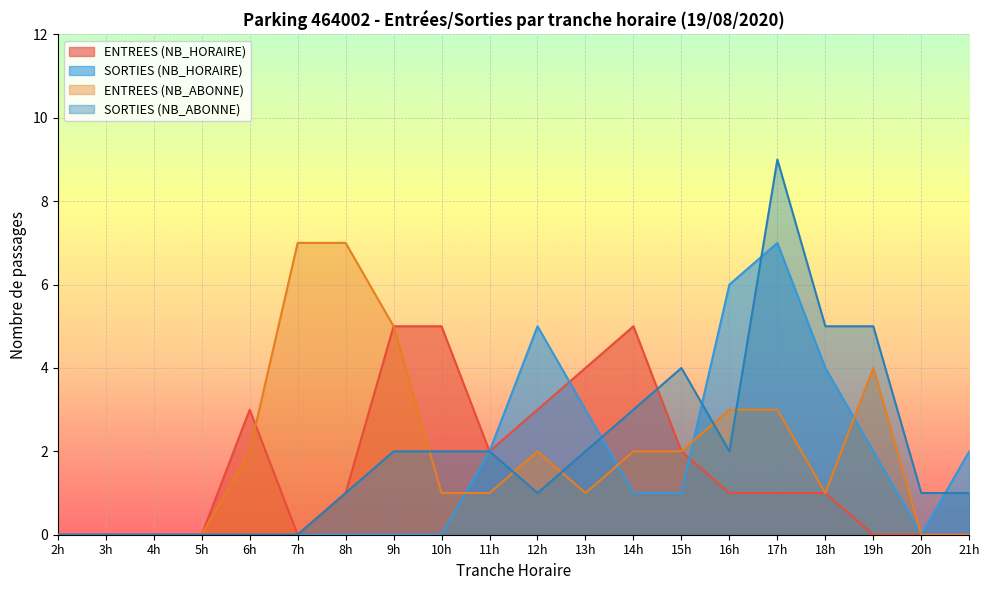

Between 2 and 4, which is larger?

2